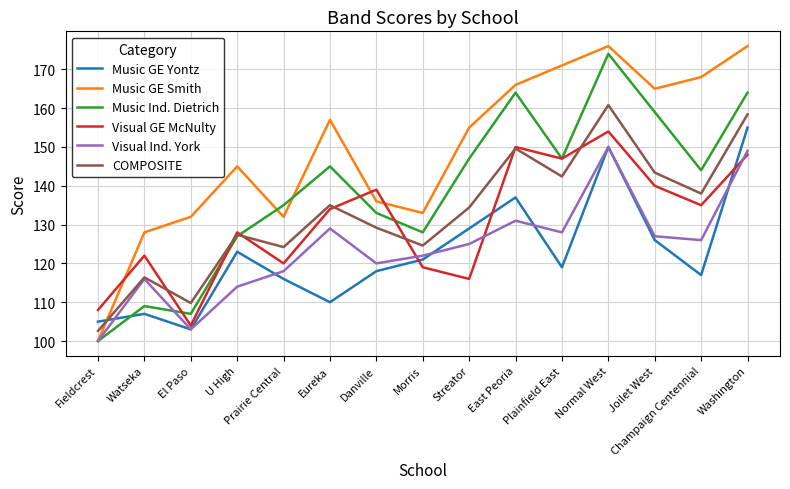

True or false: Music Ind. Dietrich has more than 1 interior local peaks.

True